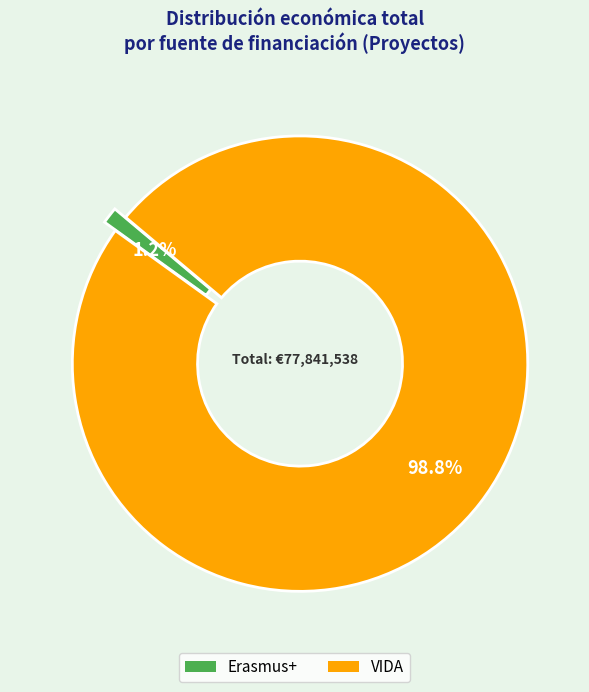

Combined, do VIDA and Erasmus+ account for over 50%?

Yes